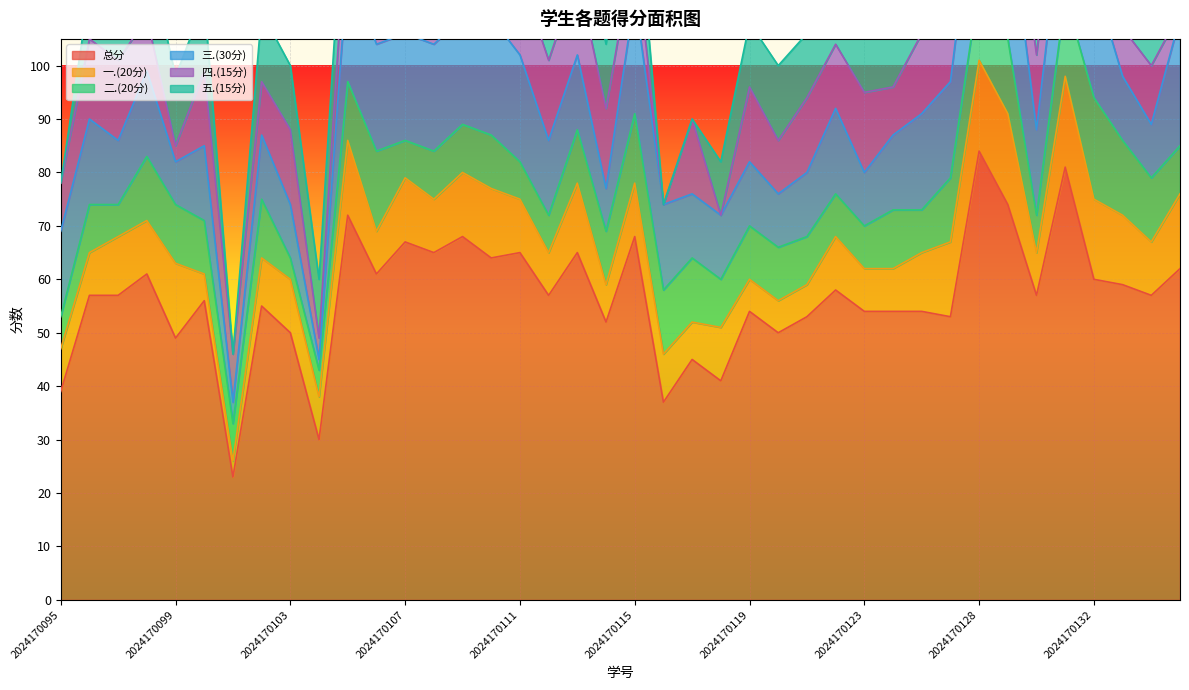

What is the maximum value shown in the chart?

84